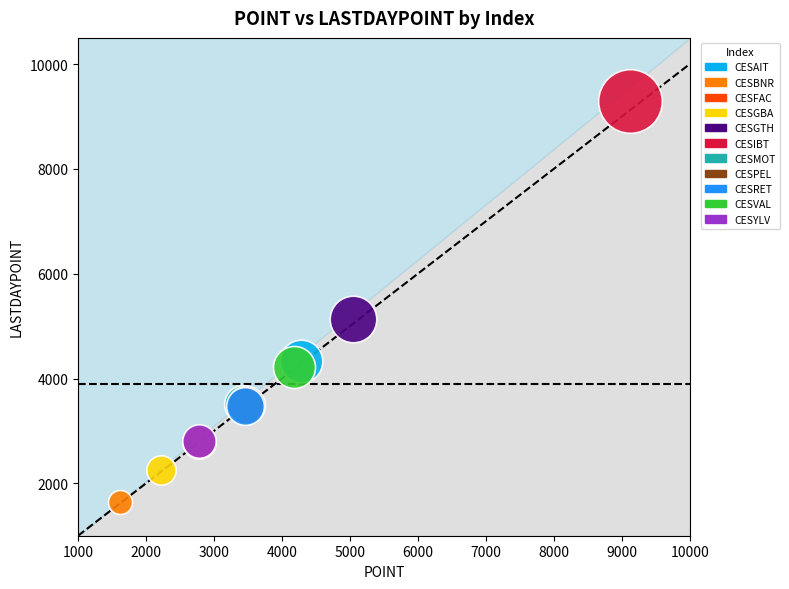

What are all the series names shown in the legend?

CESAIT, CESBNR, CESFAC, CESGBA, CESGTH, CESIBT, CESMOT, CESPEL, CESRET, CESVAL, CESYLV